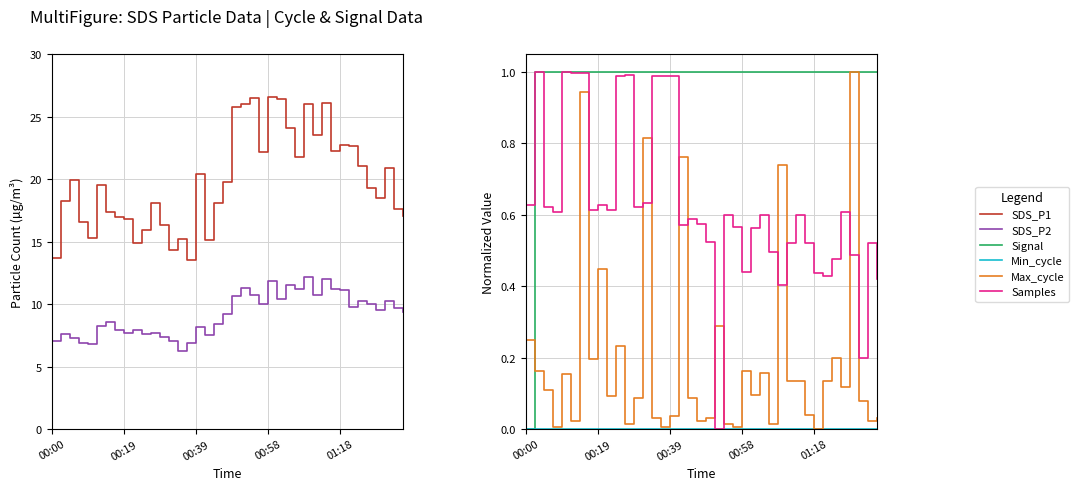

What is the spread (max minus min) of values at 17?

15.2